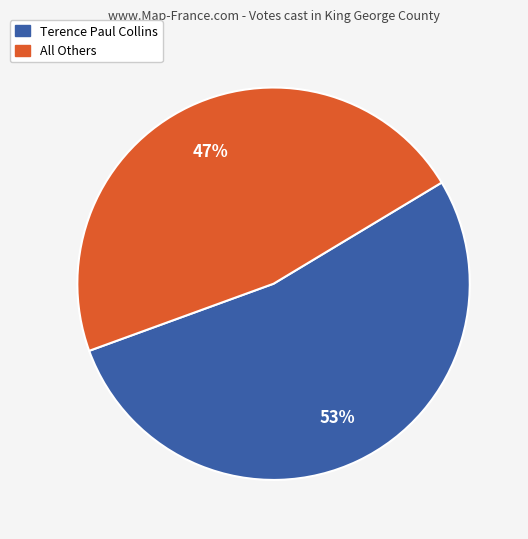

True or false: Terence Paul Collins accounts for 60% of the total.

False